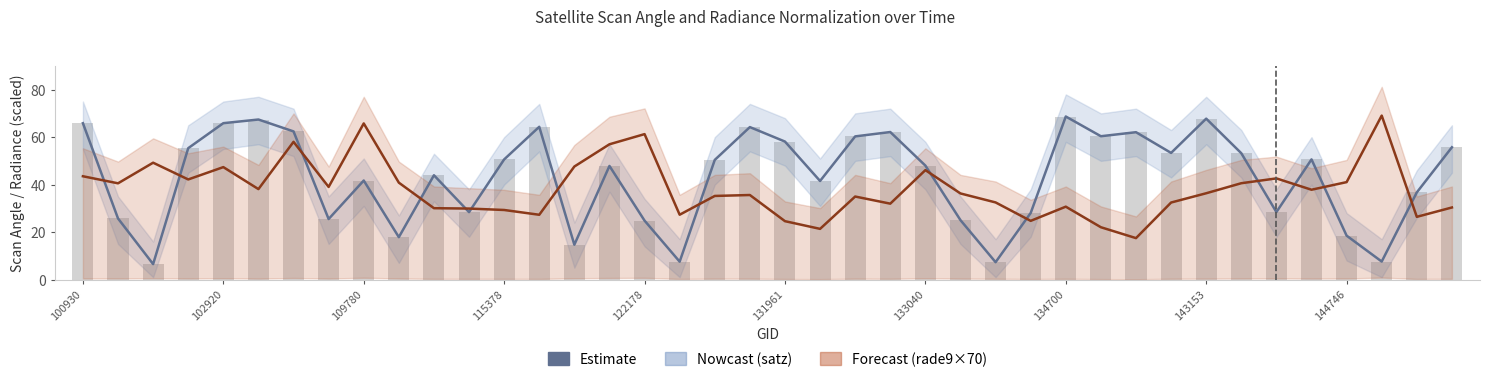

Which series changed the most between 38 and 39?

satz